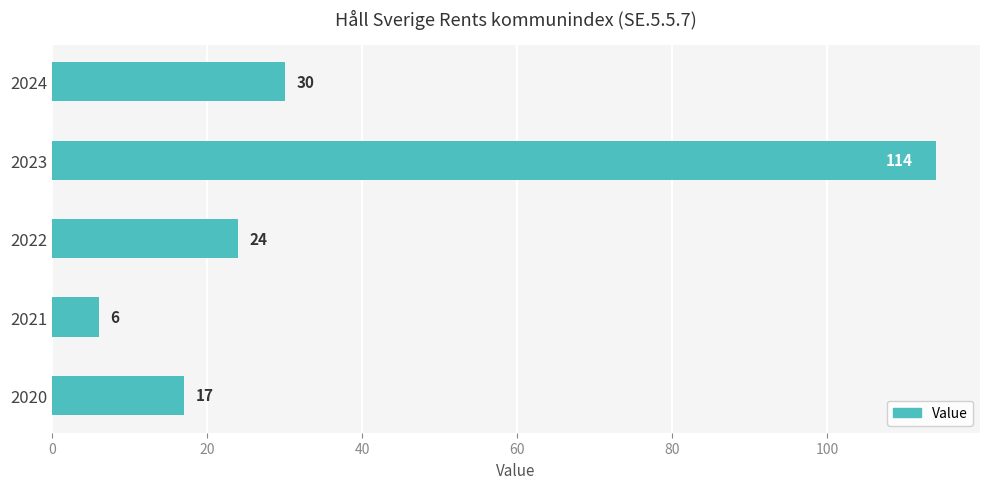

The value at 2022 is 8. True or false?

False